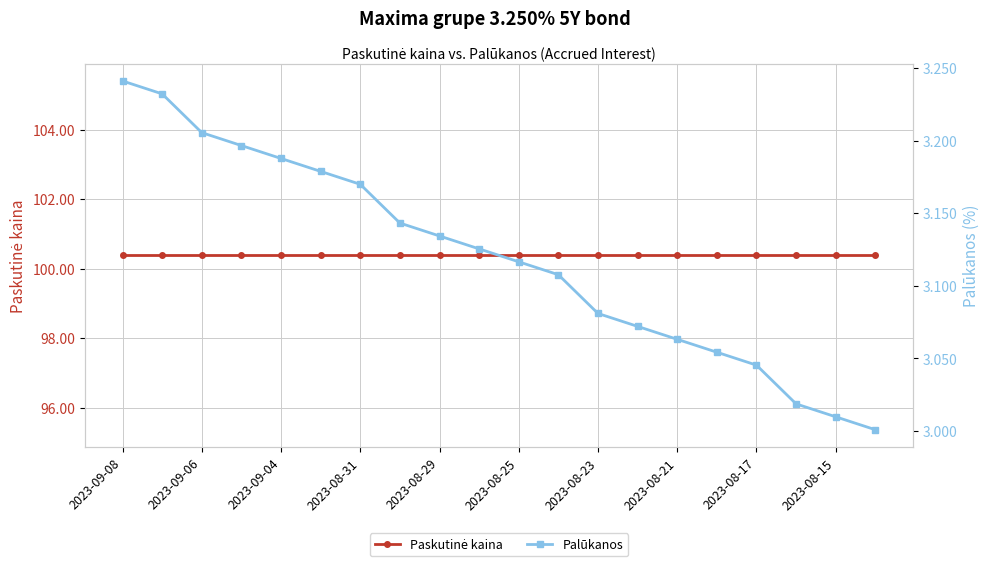

At which category does the chart reach its minimum across all series?

19